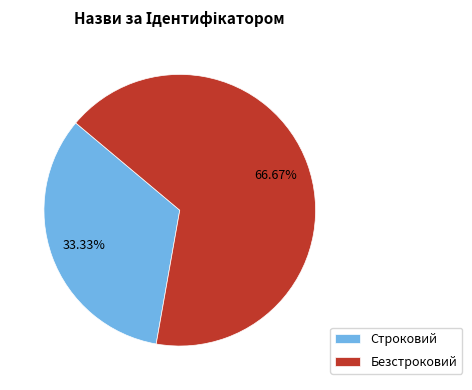

Does any single category account for the majority?

Yes